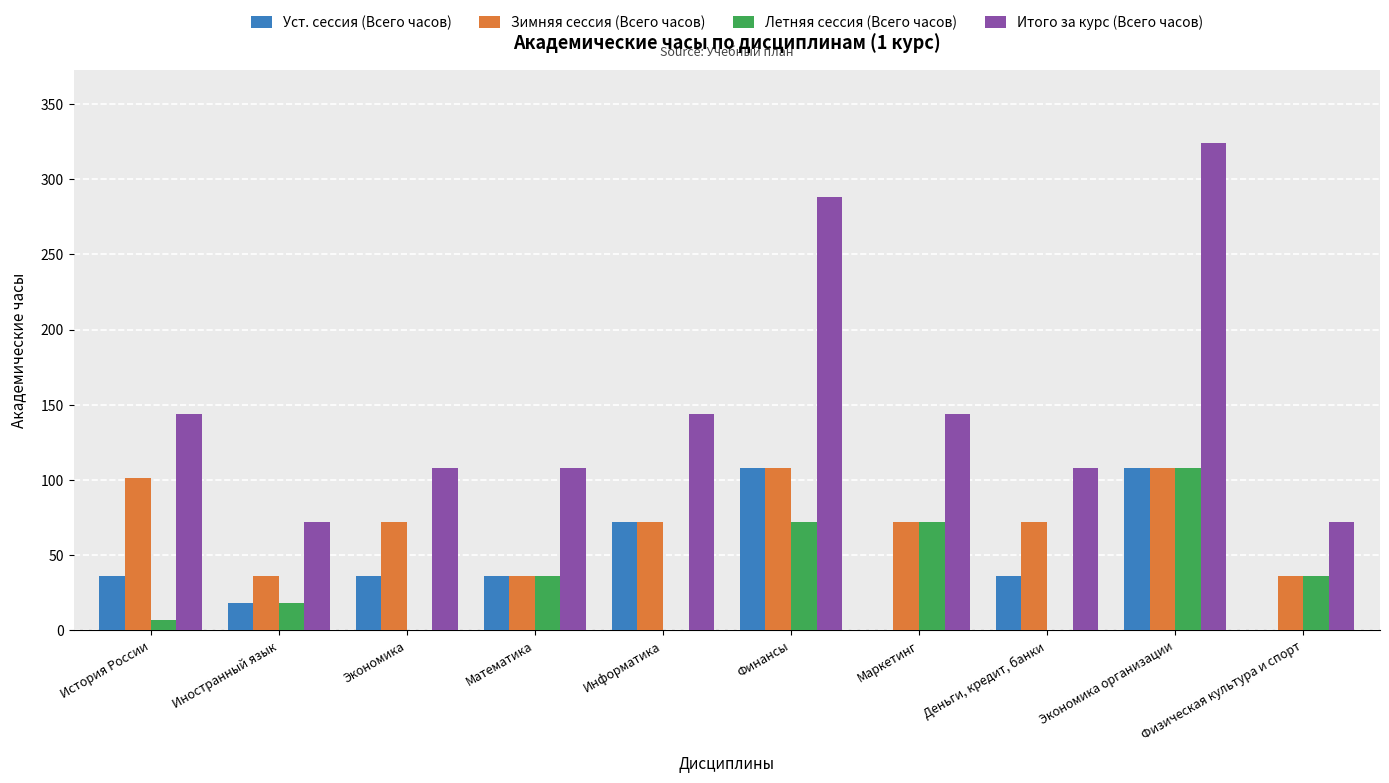

Is it true that Итого за курс (Всего часов) equals 63 at История России?

False